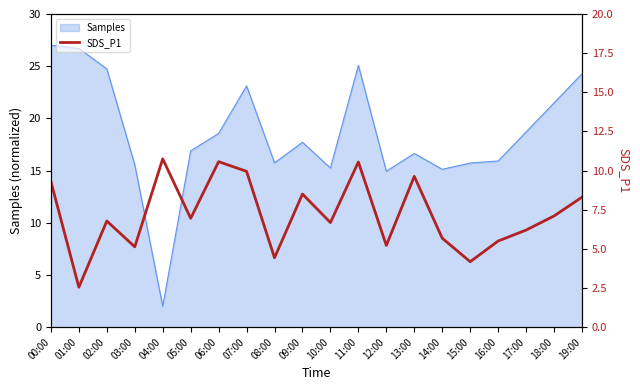

Reading left to right, transcribe all the data shown in this chart.

9.3	2.5	6.8	5.1	10.8	7.0	10.6	9.9	4.4	8.5	6.7	10.6	5.2	9.6	5.7	4.2	5.5	6.2	7.1	8.3